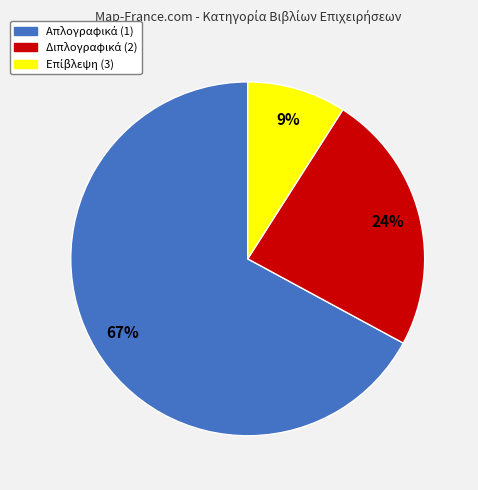

Does any single category account for the majority?

Yes